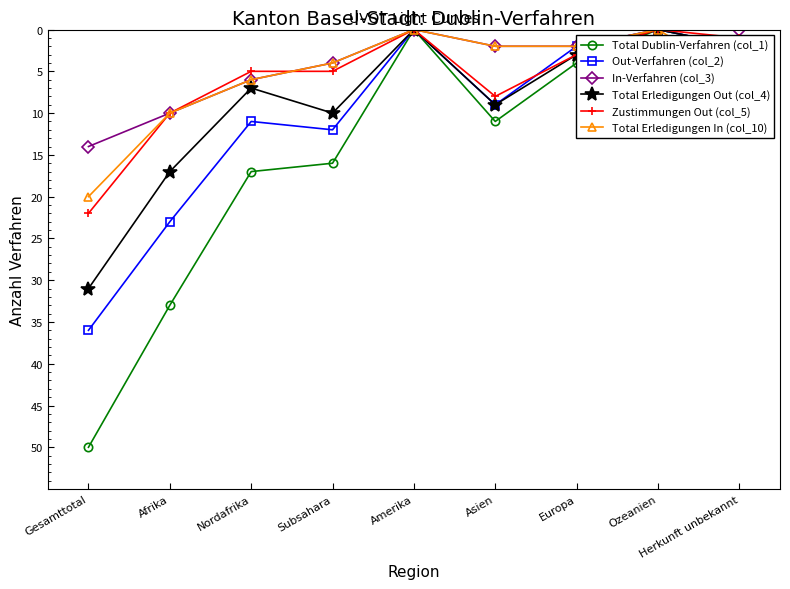

What is the total value across all series at Gesamttotal?

173